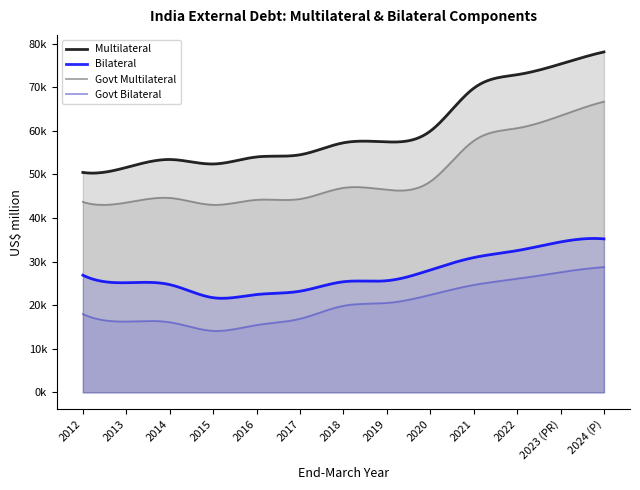

Between 2024 (P) and 2014, which is larger?

2024 (P)